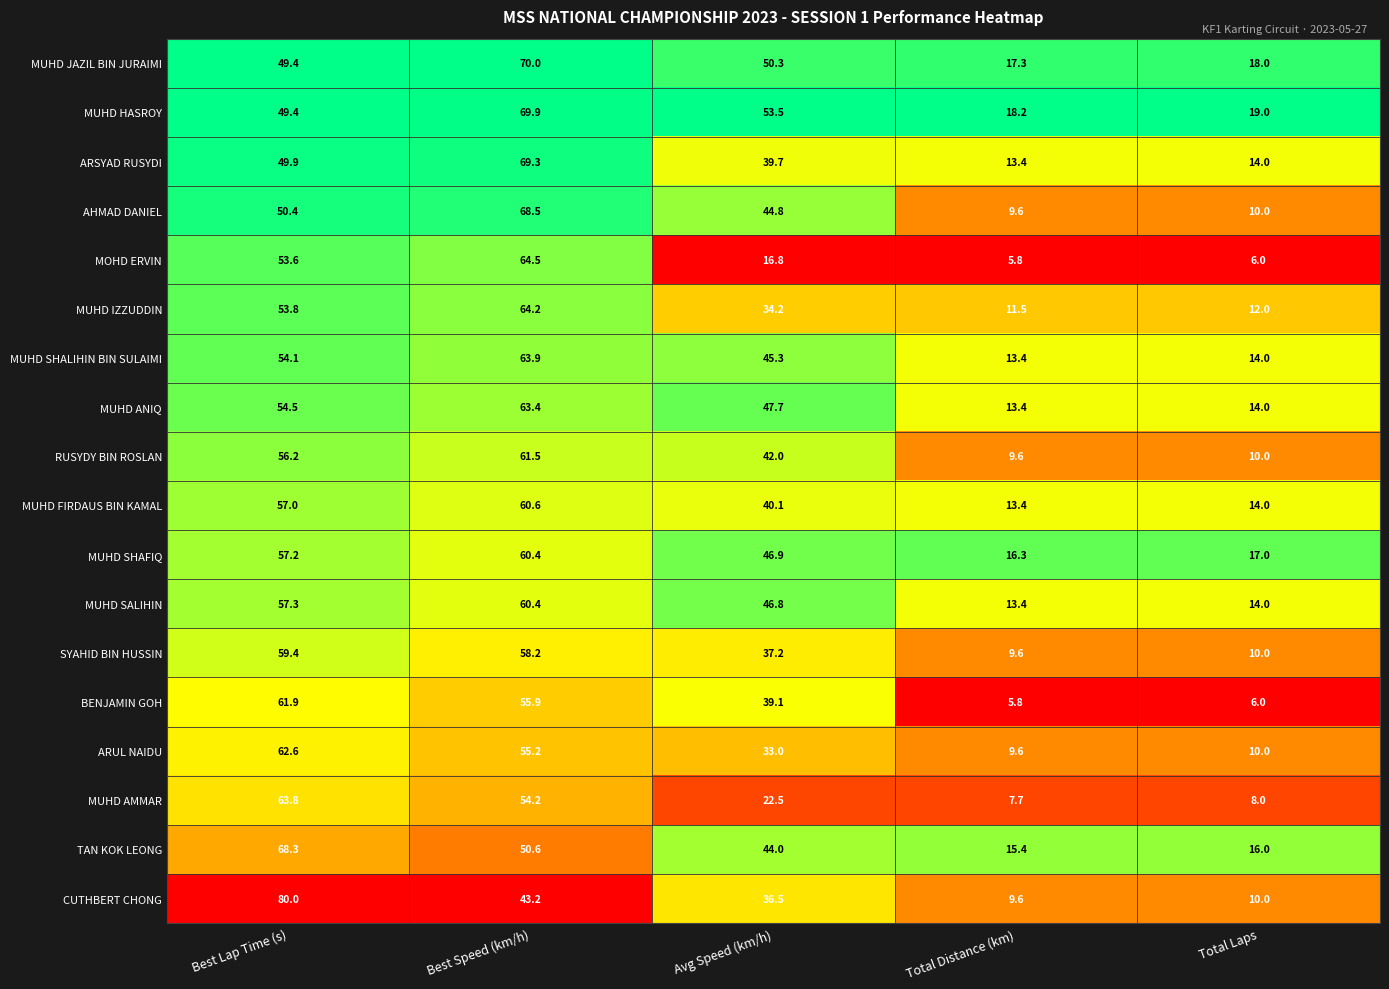

At which category is the sum across all series the highest?

Best Speed (km/h)